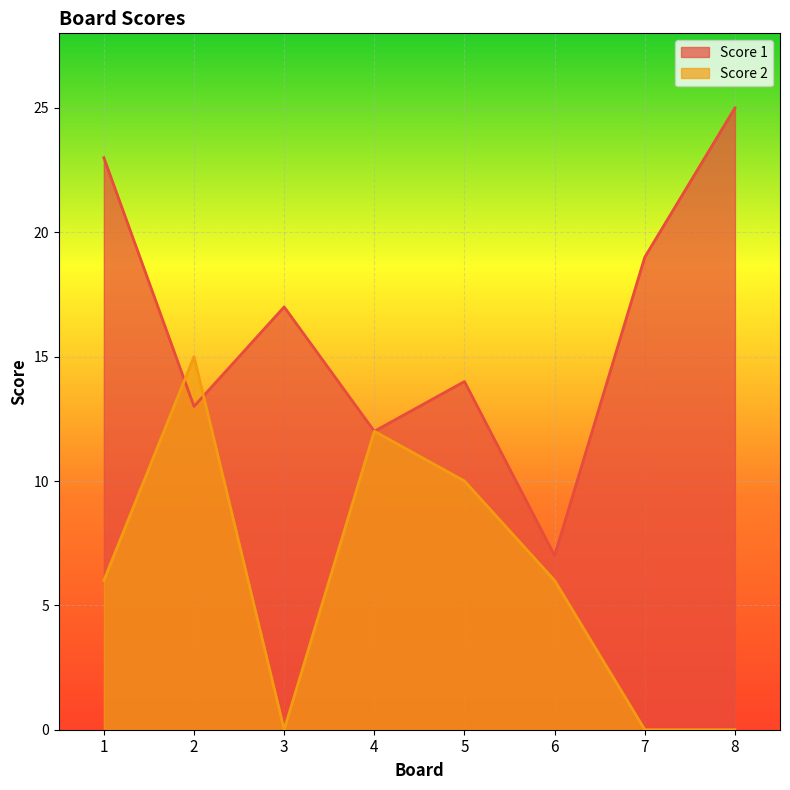

What value does the Score 1 series have at 7?

19